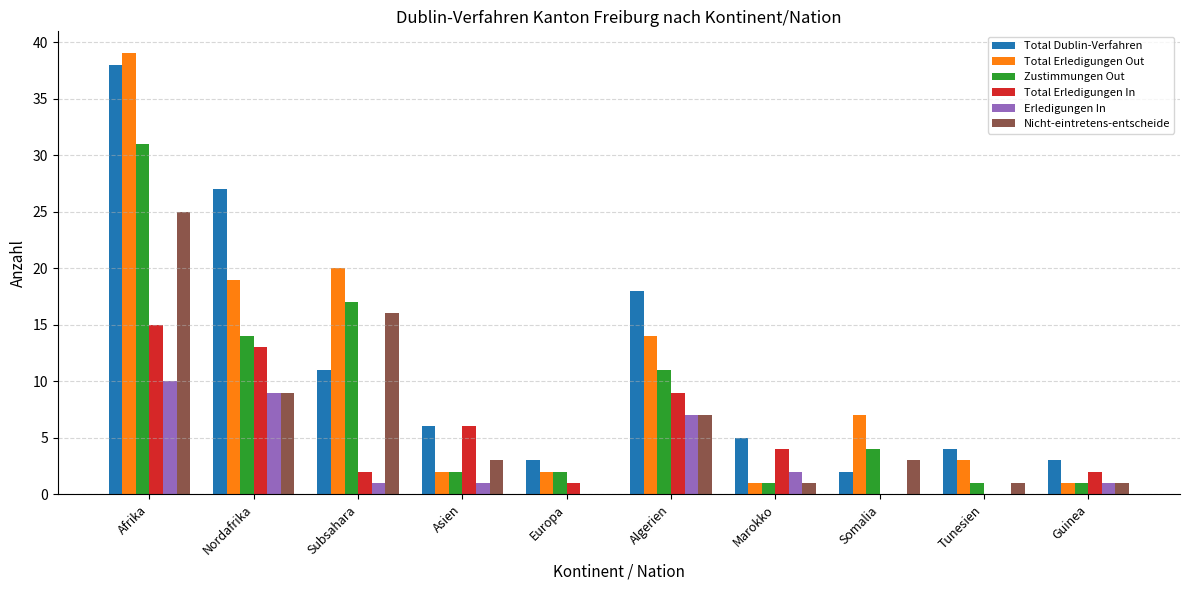

Where does the Zustimmungen Out series first go above 4?

Afrika